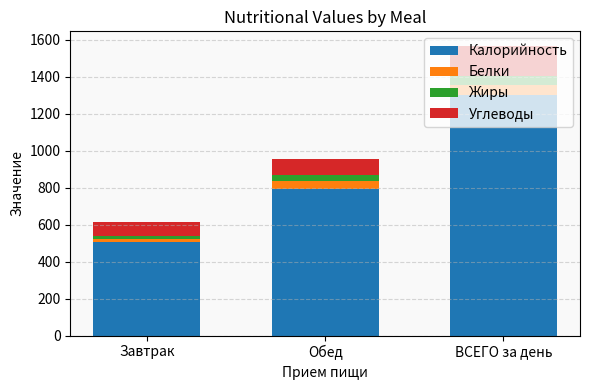

Count the number of data series in this chart.

4